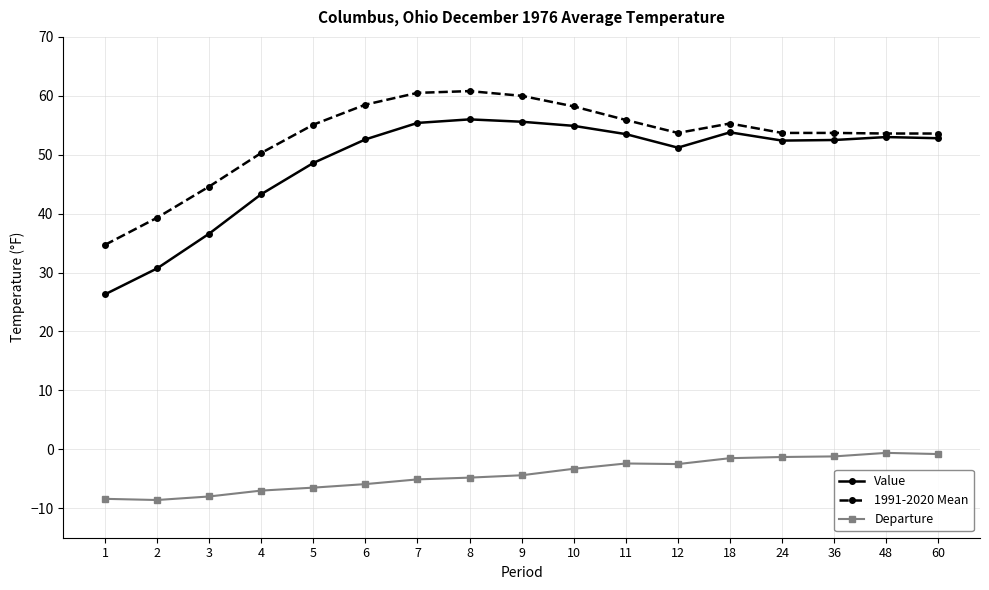

What is the value of the Departure point at the 4th from the left?

-7.0